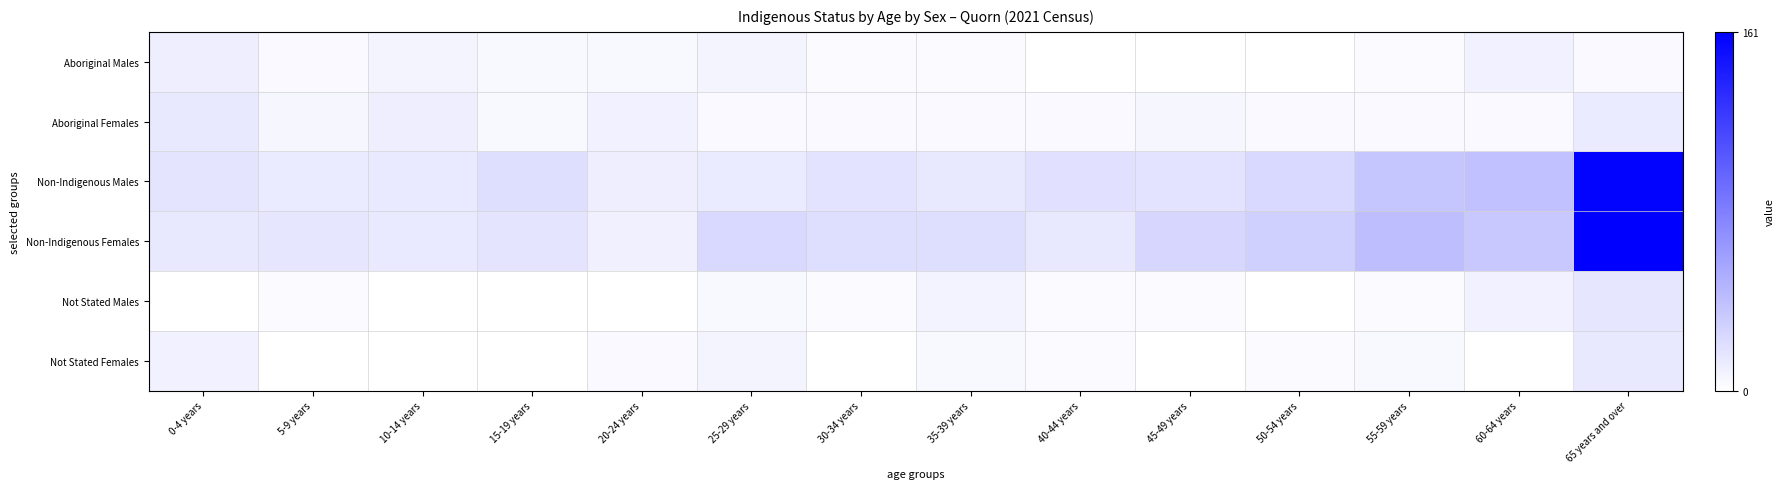

Which series changed the most between 40-44 years and 60-64 years?

Non-Indigenous Males